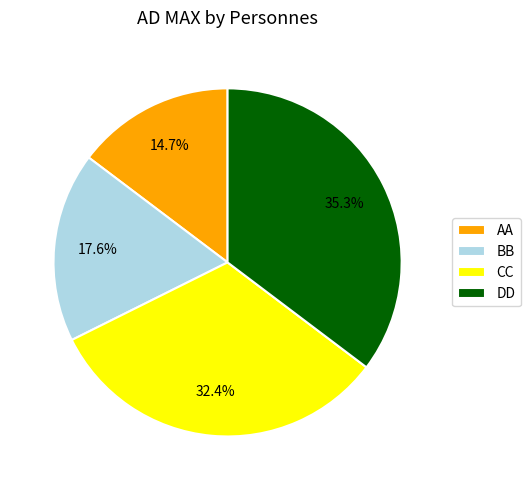

Rank the categories by value from lowest to highest.

AA, BB, CC, DD